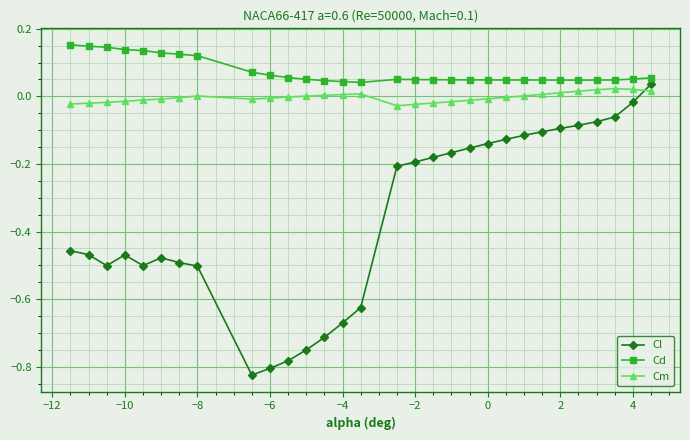

How many lines are shown in the chart?

3